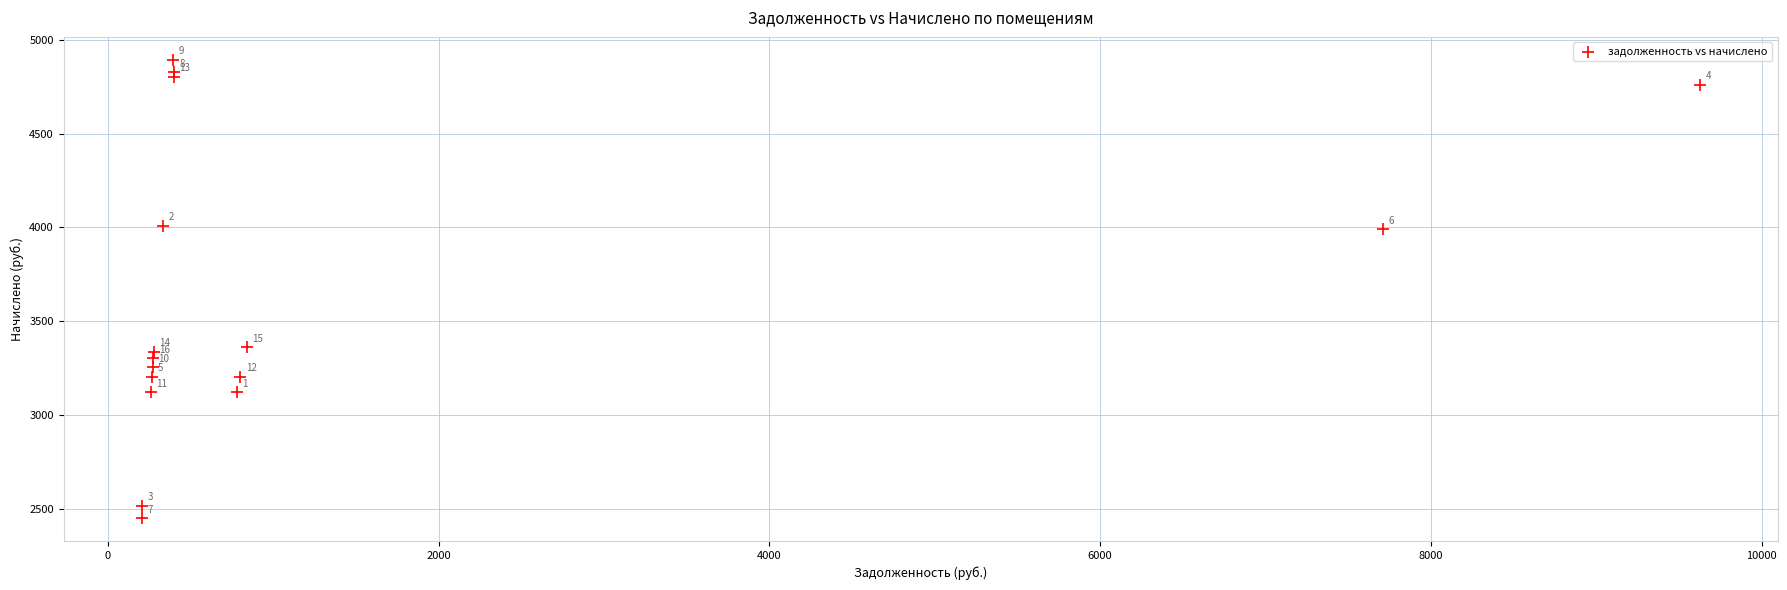

What Y value in the scatter plot is closest to 3672?

3361.7